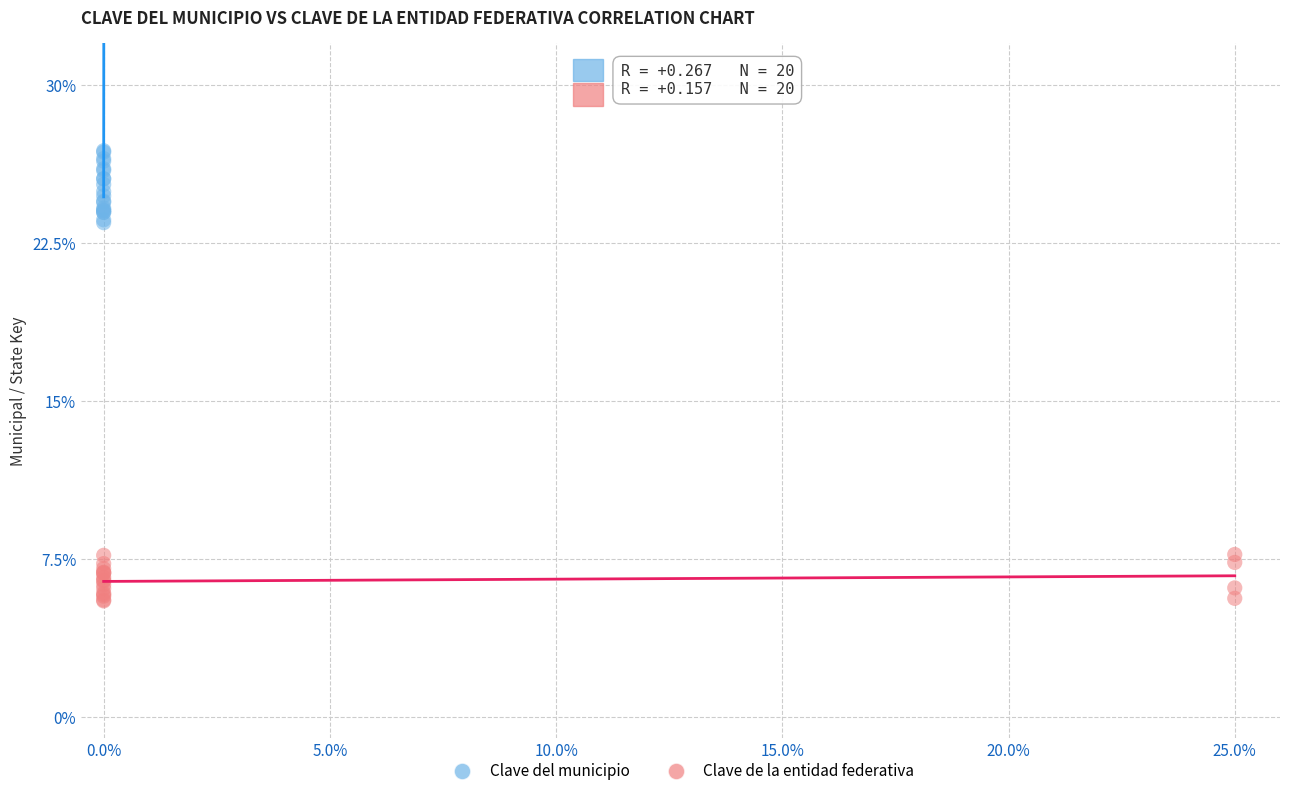

Which series has the largest Y range (max minus min)?

Clave del municipio